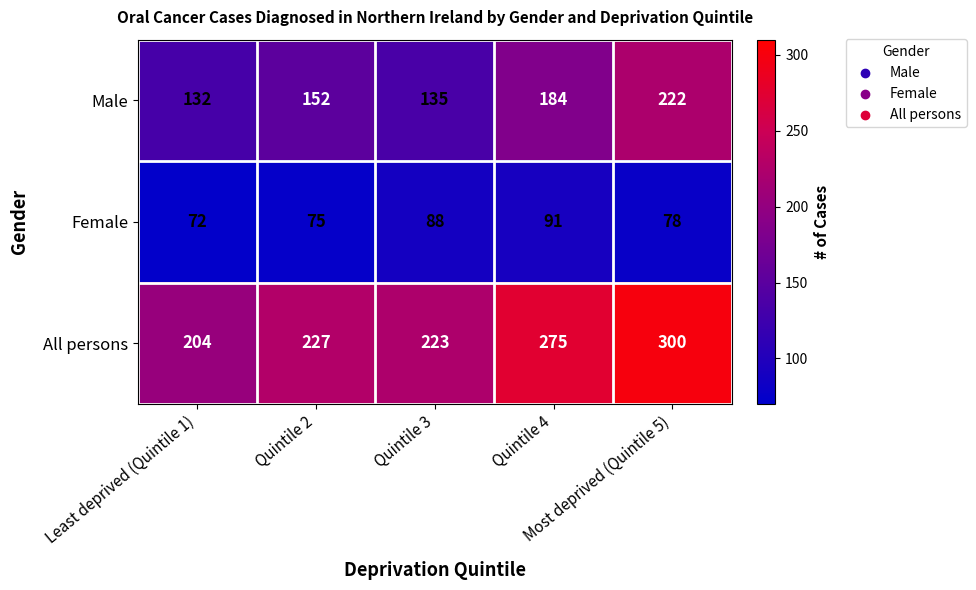

What is the difference between the maximum and minimum values in the Male series?

90